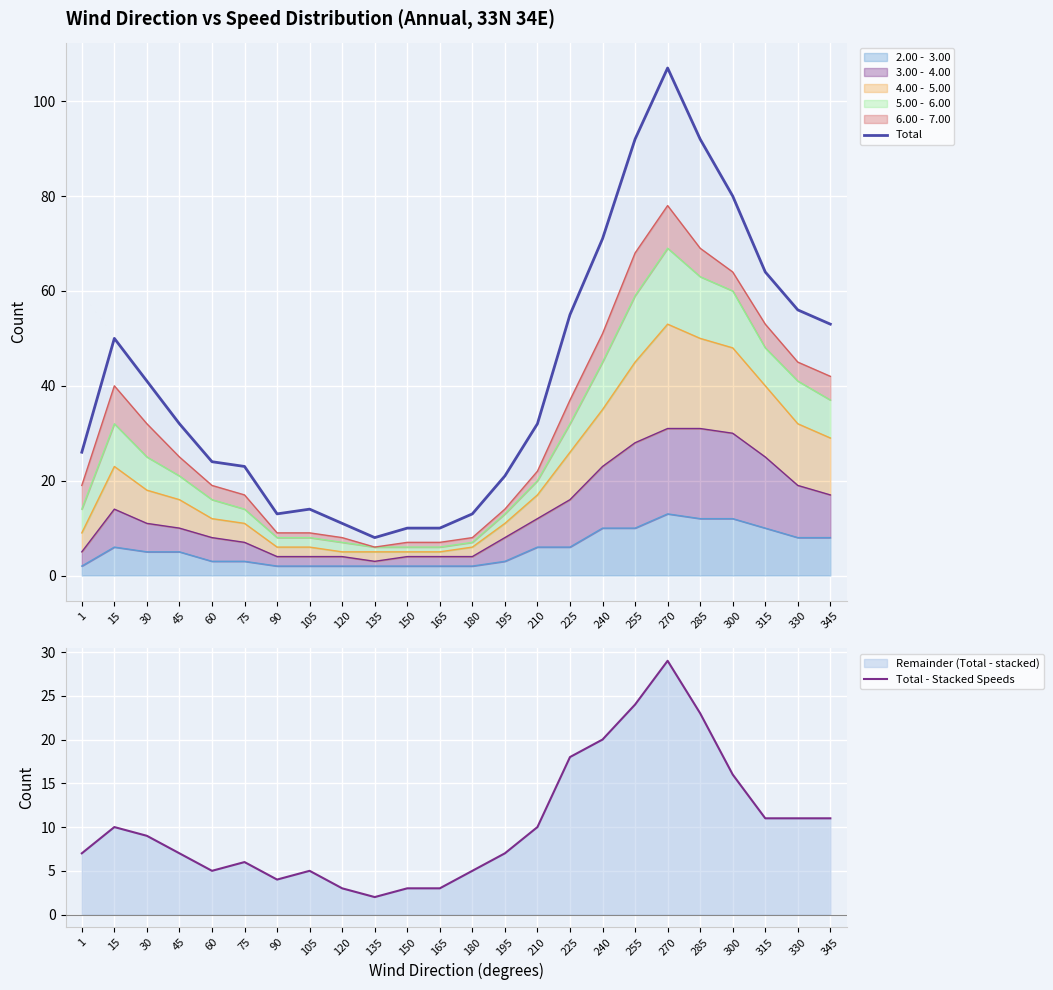

Reading left to right, extract all data points from this chart.

Total: 1=26	15=50	30=41	45=32	60=24	75=23	90=13	105=14	120=11	135=8	150=10	165=10	180=13	195=21	210=32	225=55	240=71	255=92	270=107	285=92	300=80	315=64	330=56	345=53
Total - Stacked Speeds: 1=7	15=10	30=9	45=7	60=5	75=6	90=4	105=5	120=3	135=2	150=3	165=3	180=5	195=7	210=10	225=18	240=20	255=24	270=29	285=23	300=16	315=11	330=11	345=11